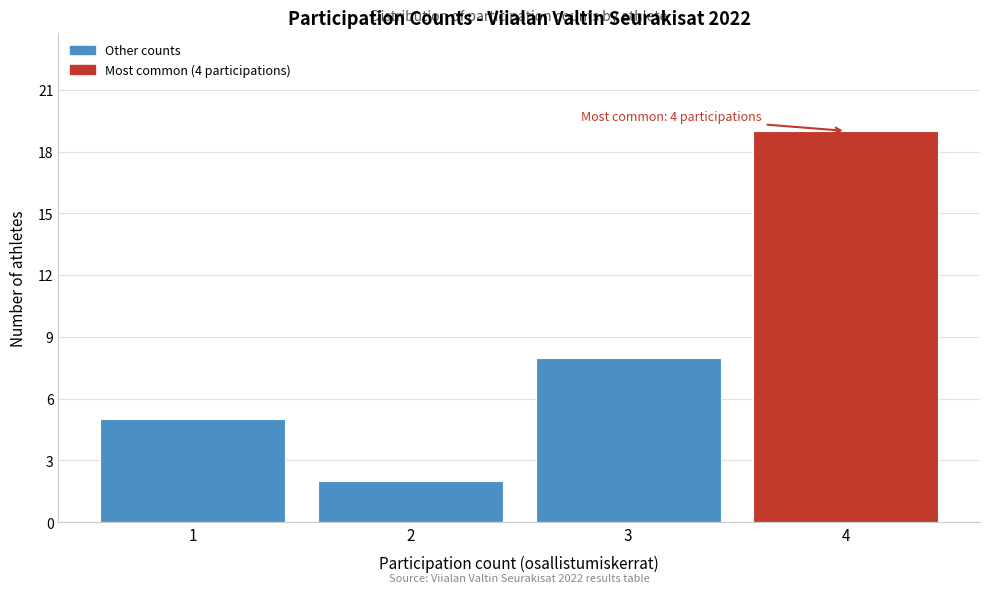

Reading left to right, list all the values displayed in this chart.

5	2	8	19